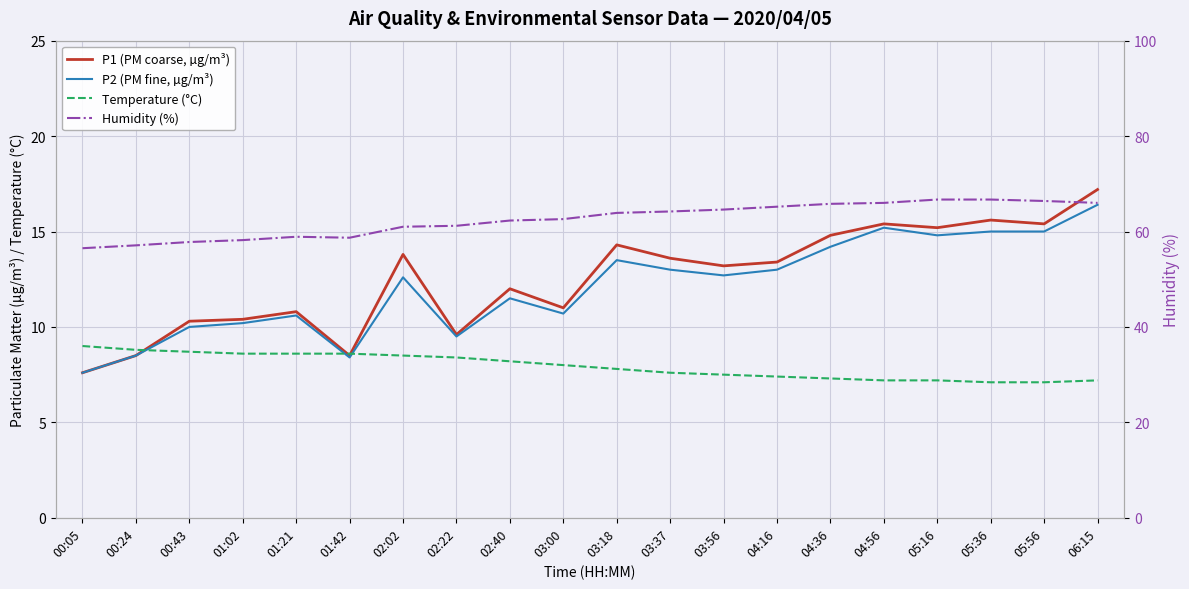

What is the spread (max minus min) of values at 03:00?

54.6